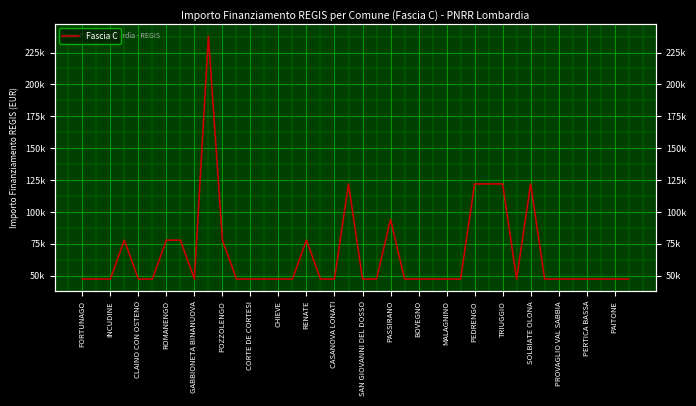

The chart shows a value of 47427 at INCUDINE. True or false?

True